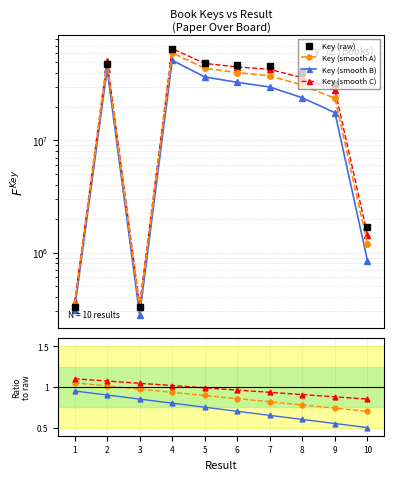

Does the chart display data point markers on the line(s)?

Yes